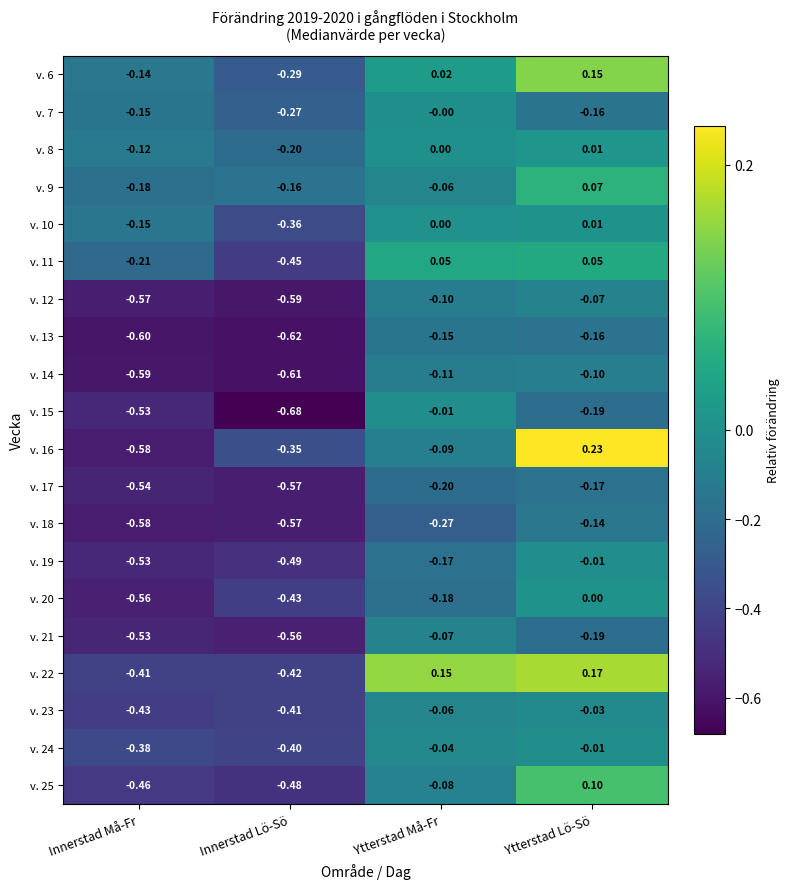

How many values in v. 6 are below zero?

2